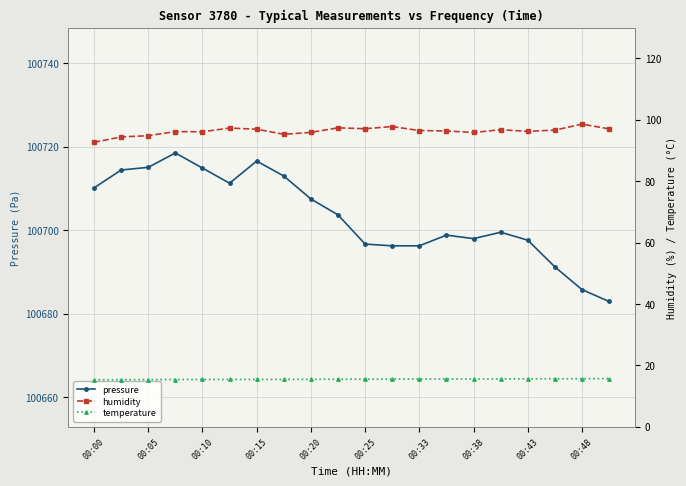

What is the highest value of the temperature series?

15.7